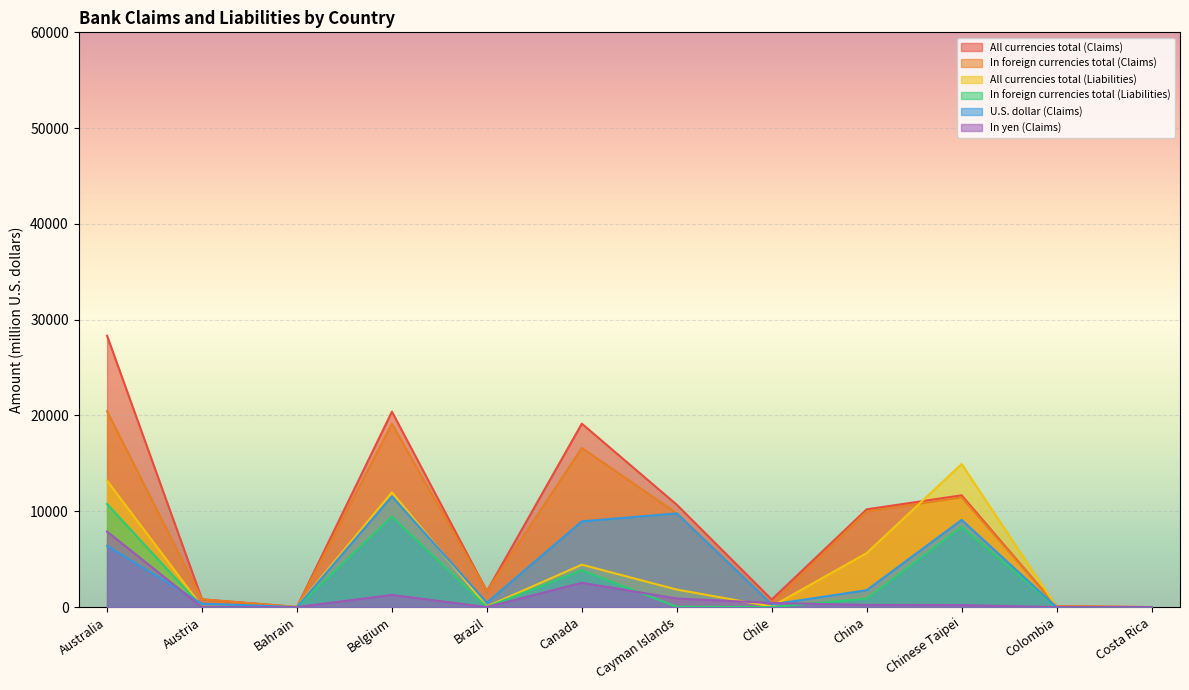

Reading left to right, list all the values displayed in this chart.

All currencies total (Claims): Australia=28325.5	Austria=807.0	Bahrain=13.9	Belgium=20400.8	Brazil=1655.3	Canada=19147.9	Cayman Islands=10684.0	Chile=787.3	China=10202.7	Chinese Taipei=11667.0	Colombia=84.7	Costa Rica=2.0
In foreign currencies total (Claims): Australia=20446.3	Austria=807.0	Bahrain=12.5	Belgium=19131.3	Brazil=1654.4	Canada=16610.9	Cayman Islands=9788.1	Chile=354.0	China=9975.1	Chinese Taipei=11455.2	Colombia=84.7	Costa Rica=2.0
All currencies total (Liabilities): Australia=13194.2	Austria=21.5	Bahrain=52.3	Belgium=11980.1	Brazil=61.0	Canada=4425.9	Cayman Islands=1828.1	Chile=61.8	China=5632.8	Chinese Taipei=14932.0	Colombia=14.3	Costa Rica=0.0
In foreign currencies total (Liabilities): Australia=10760.3	Austria=0.0	Bahrain=0.0	Belgium=9446.1	Brazil=3.2	Canada=3846.9	Cayman Islands=36.7	Chile=0.0	China=880.2	Chinese Taipei=8373.8	Colombia=0.0	Costa Rica=0.0
U.S. dollar (Claims): Australia=6388.0	Austria=357.4	Bahrain=8.8	Belgium=11559.2	Brazil=461.4	Canada=8947.7	Cayman Islands=9778.4	Chile=270.8	China=1761.3	Chinese Taipei=9099.8	Colombia=7.3	Costa Rica=2.0
In yen (Claims): Australia=7879.2	Austria=0.0	Bahrain=1.4	Belgium=1269.5	Brazil=1.0	Canada=2537.0	Cayman Islands=895.9	Chile=433.3	China=227.6	Chinese Taipei=211.9	Colombia=0.0	Costa Rica=0.0